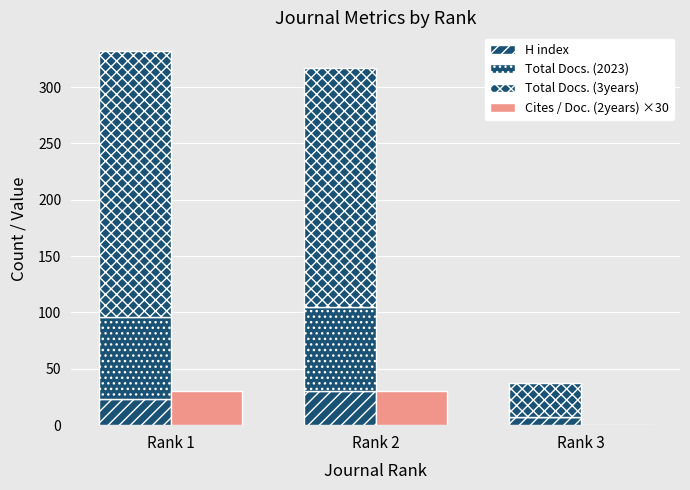

Between Rank 1 and Rank 3, which series saw the biggest shift?

Total Docs. (3years)